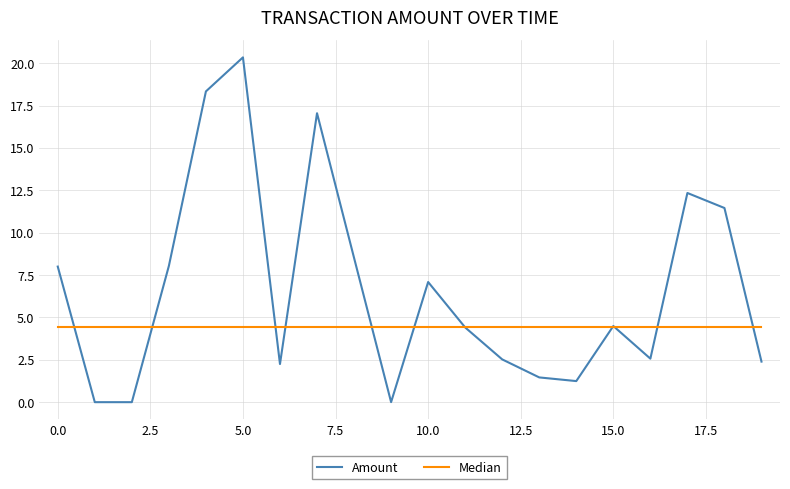

Which series has the largest range (max minus min)?

Amount